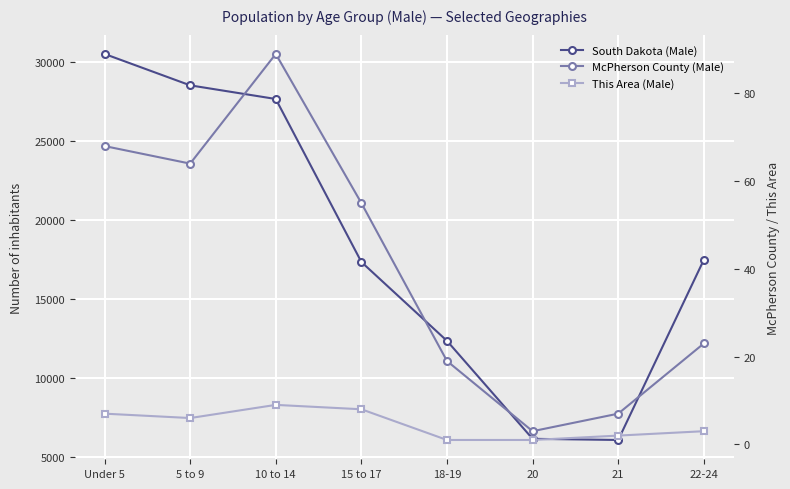

What is the approximate value of This Area (Male) at 18-19?

1